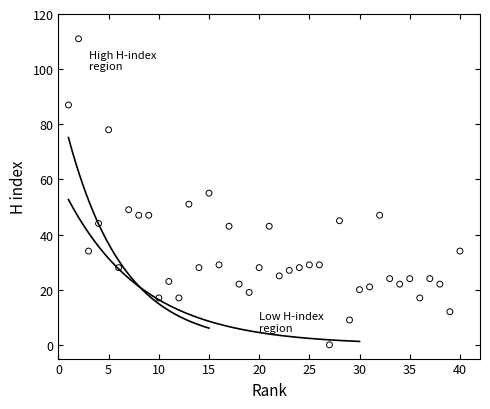

What is the range of X values (max minus min)?

39